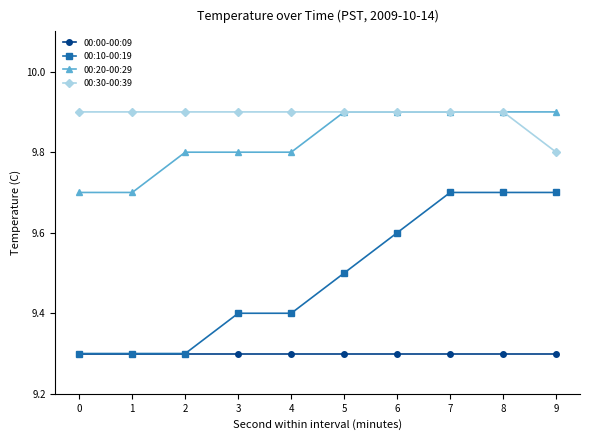

Reading right to left, list all the values displayed in this chart.

00:00-00:09: 9=9.3	8=9.3	7=9.3	6=9.3	5=9.3	4=9.3	3=9.3	2=9.3	1=9.3	0=9.3
00:10-00:19: 9=9.7	8=9.7	7=9.7	6=9.6	5=9.5	4=9.4	3=9.4	2=9.3	1=9.3	0=9.3
00:20-00:29: 9=9.9	8=9.9	7=9.9	6=9.9	5=9.9	4=9.8	3=9.8	2=9.8	1=9.7	0=9.7
00:30-00:39: 9=9.8	8=9.9	7=9.9	6=9.9	5=9.9	4=9.9	3=9.9	2=9.9	1=9.9	0=9.9